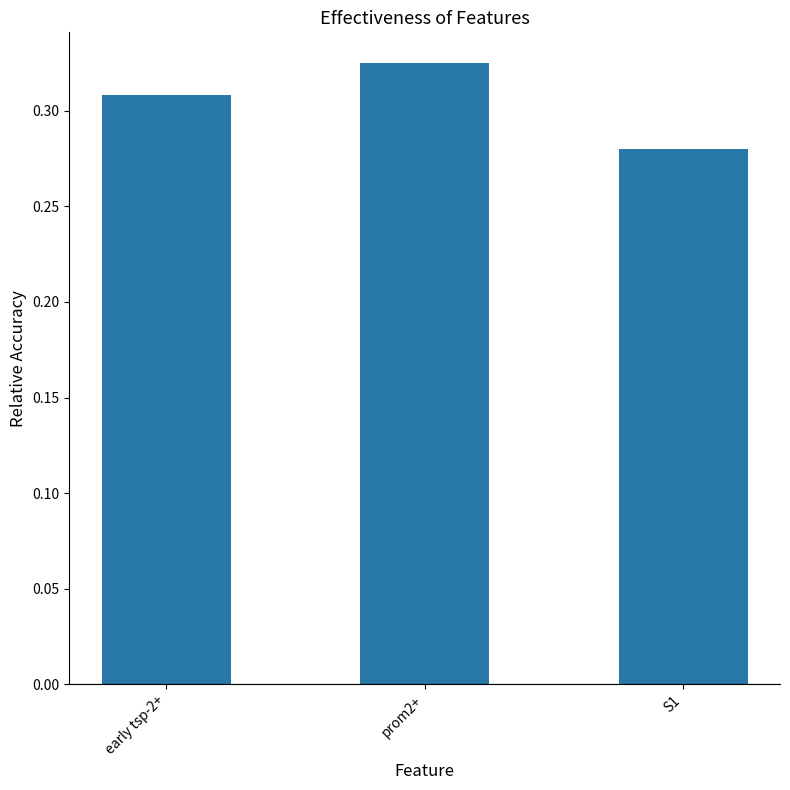

List the labels in order of value, smallest first.

S1, early tsp-2+, prom2+